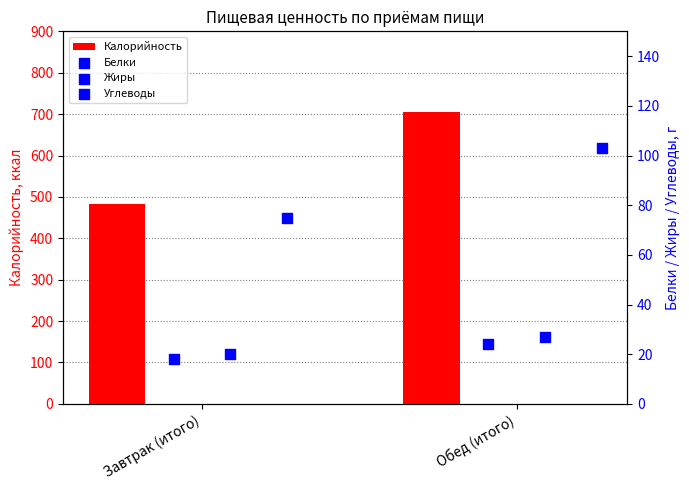

What is the difference between the maximum and minimum values in the Калорийность series?

223